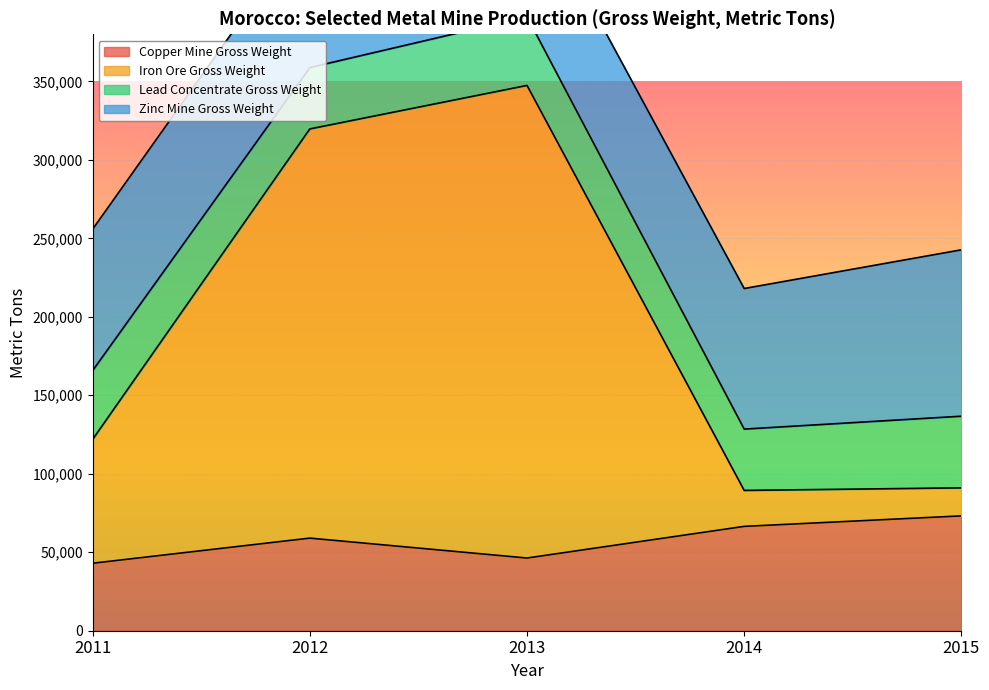

What is the minimum value for Copper Mine Gross Weight?

43000